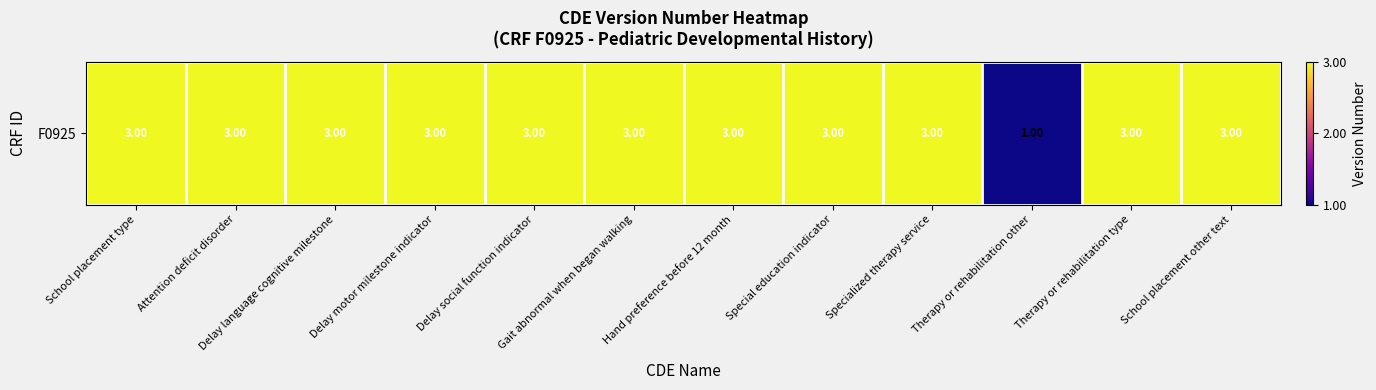

Between Therapy or rehabilitation other and Attention deficit disorder, which is larger?

Attention deficit disorder